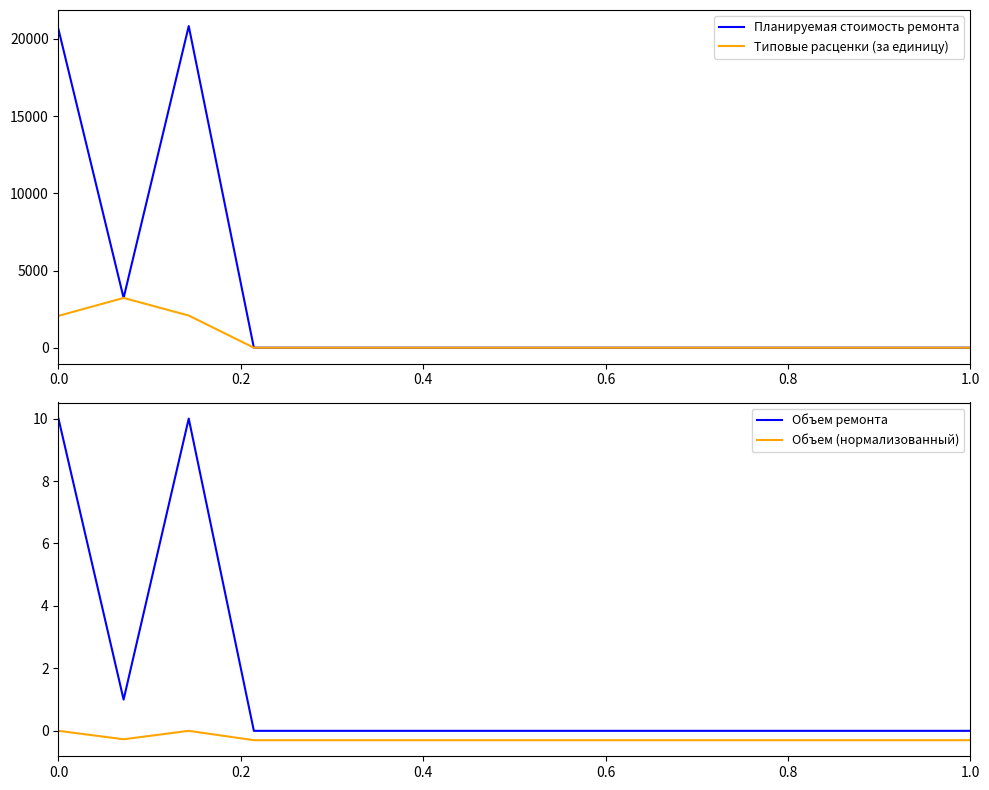

How many lines are shown in the chart?

4